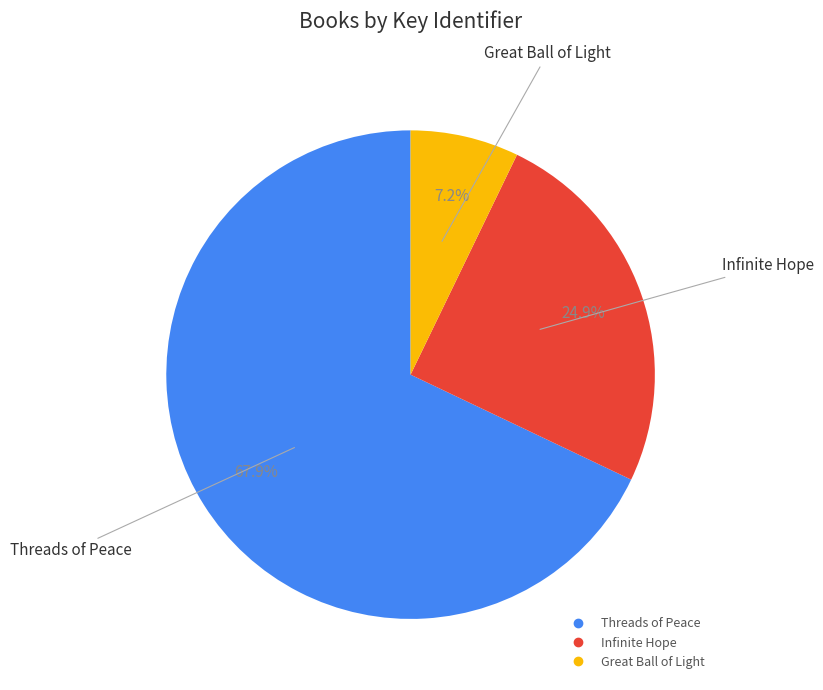

Rank the categories by value from highest to lowest.

Threads of Peace, Infinite Hope, Great Ball of Light